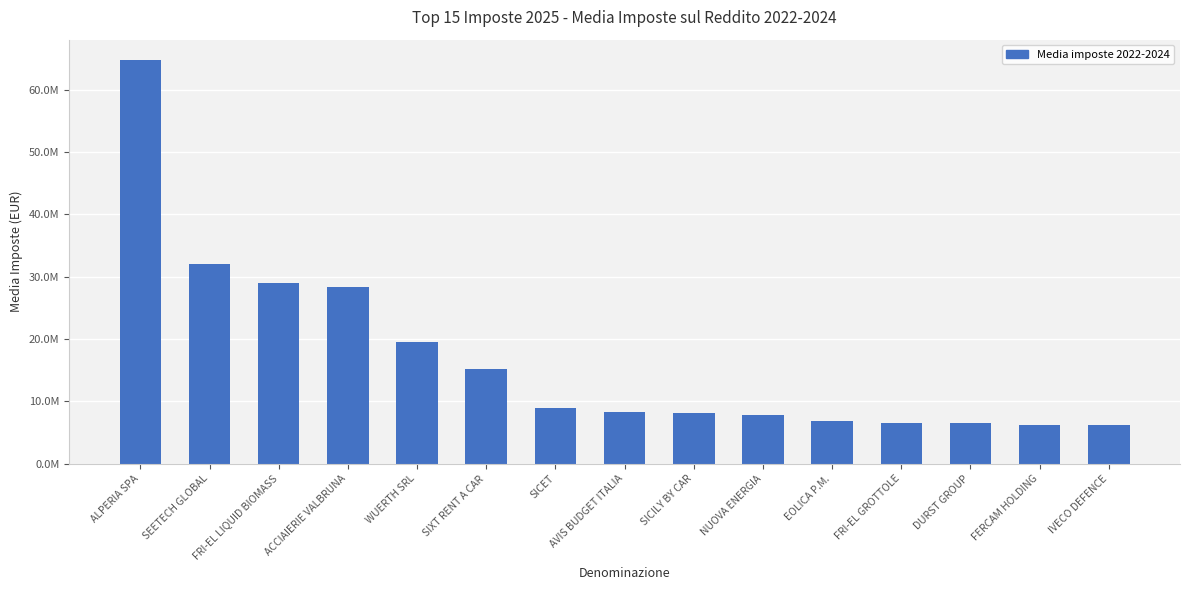

Does the chart contain any negative values?

No